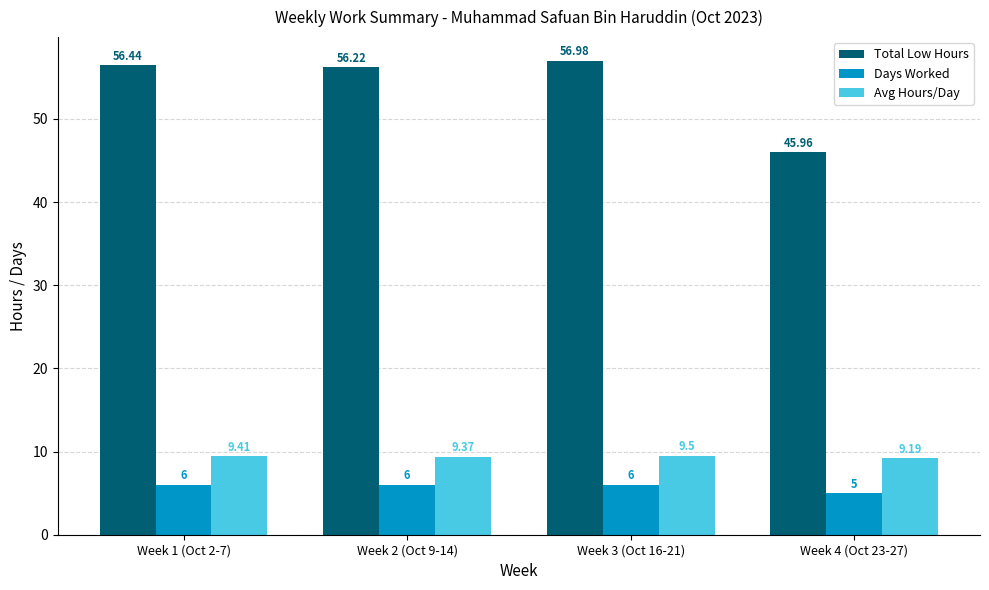

At how many categories does at least one series exceed 23?

4